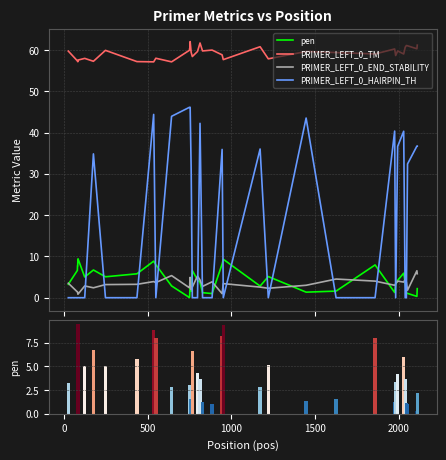

At how many categories does at least one series exceed 7?

40